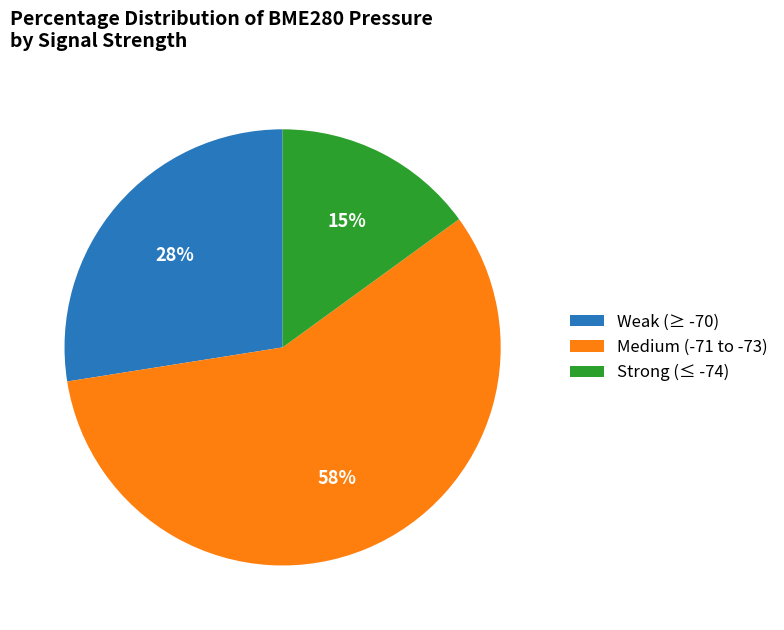

Which category has the biggest portion of the pie?

Medium (-71 to -73)